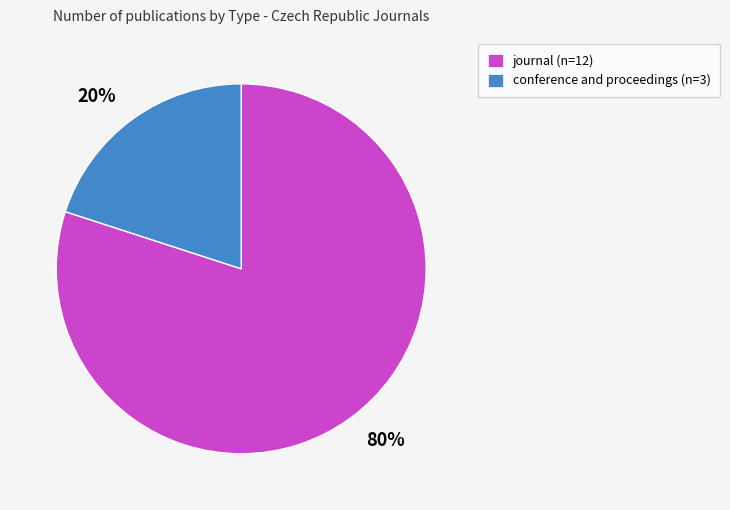

Which slice represents more than half of the pie?

journal